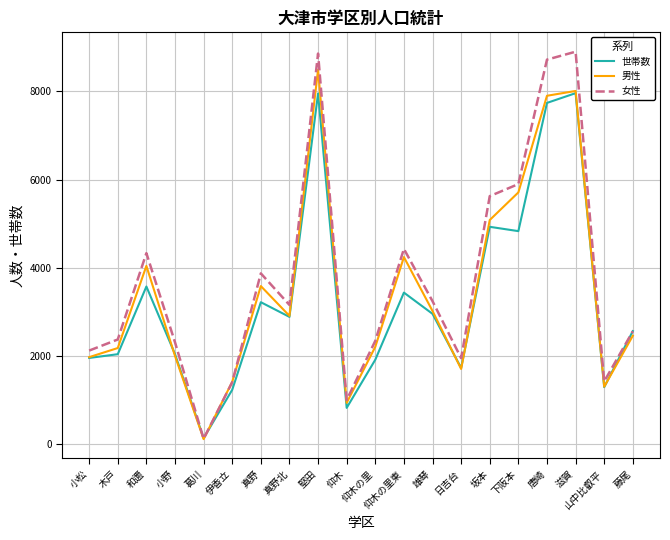

Which series ends up on top after the final intersection of 女性 and 世帯数?

世帯数